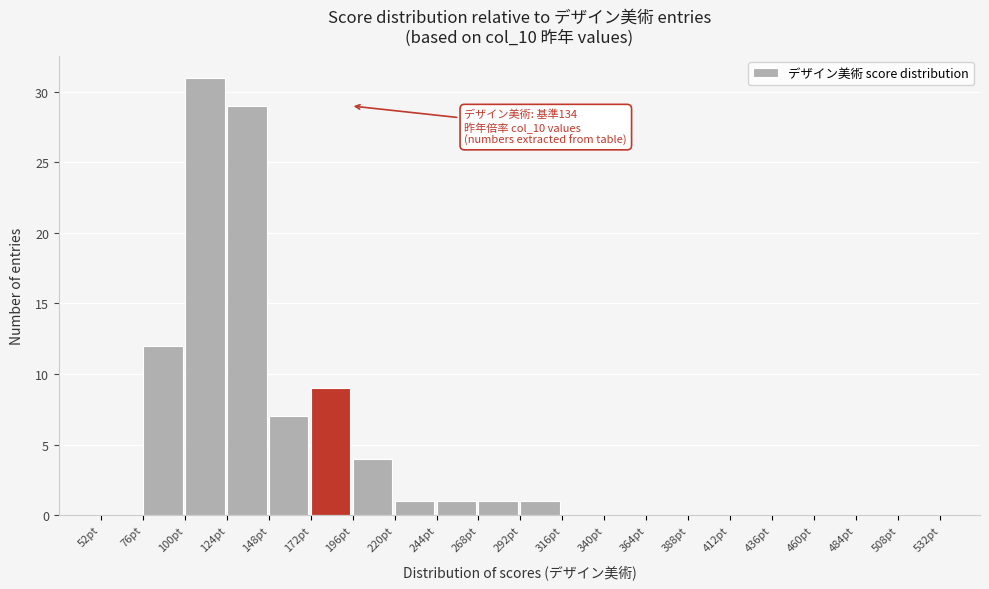

Which range on the x-axis has the tallest bar?

100 to 124